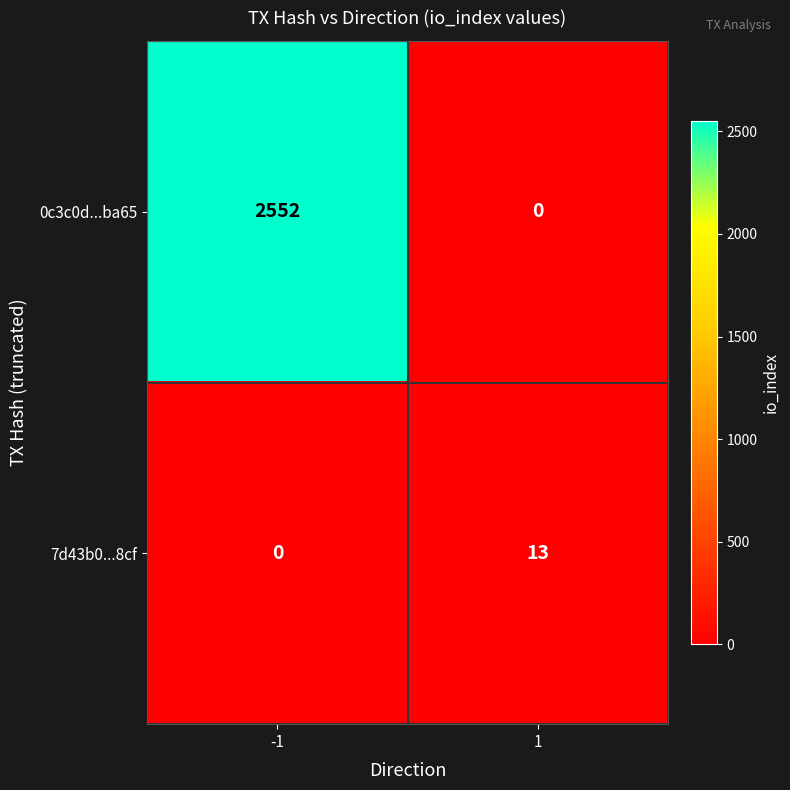

What is the greatest value displayed?

2552